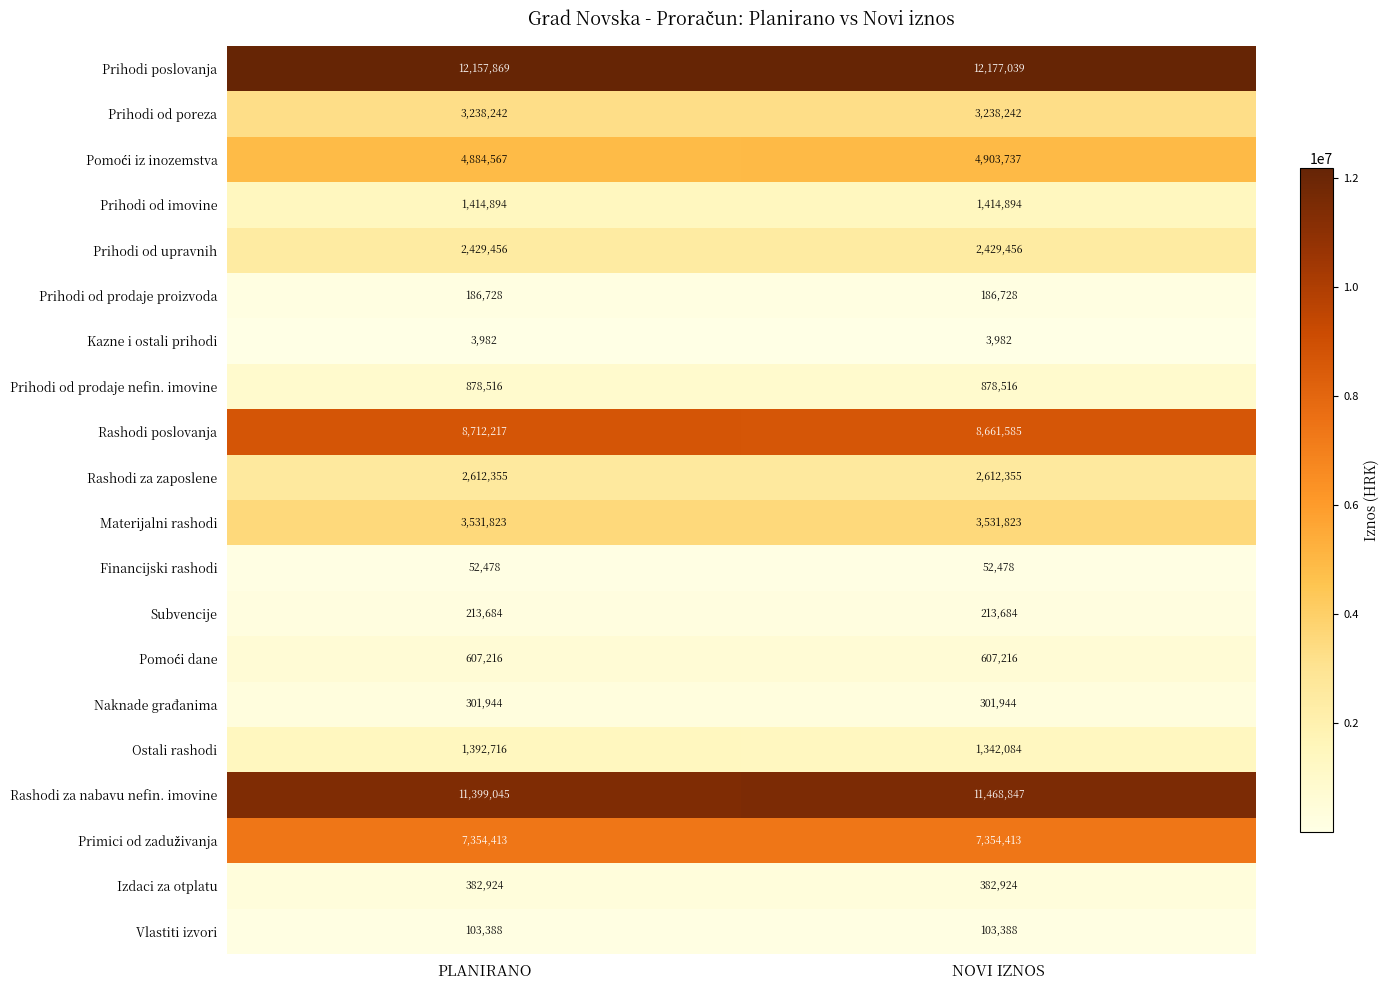

What is the total value across all series at NOVI IZNOS?

61865335